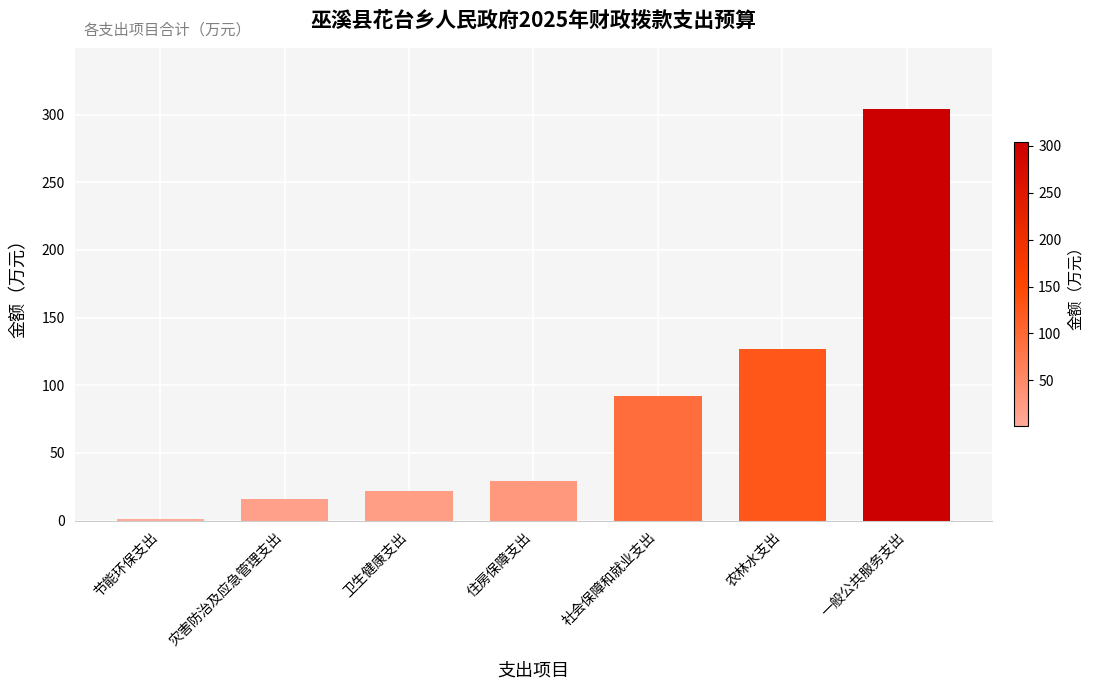

What is the ratio of the value at 社会保障和就业支出 to the value at 灾害防治及应急管理支出?

5.8